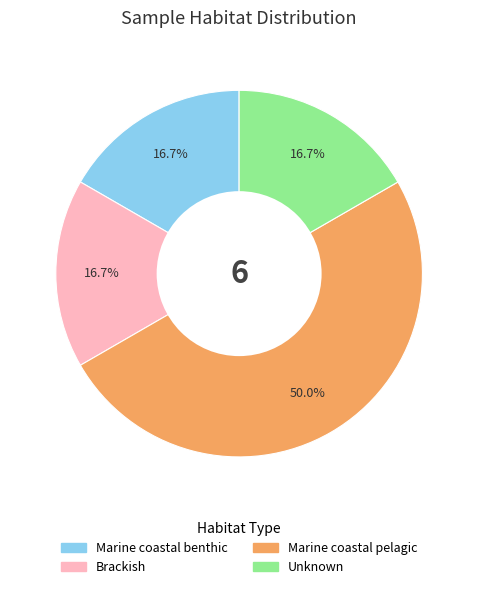

Count the number of slices in the pie.

4